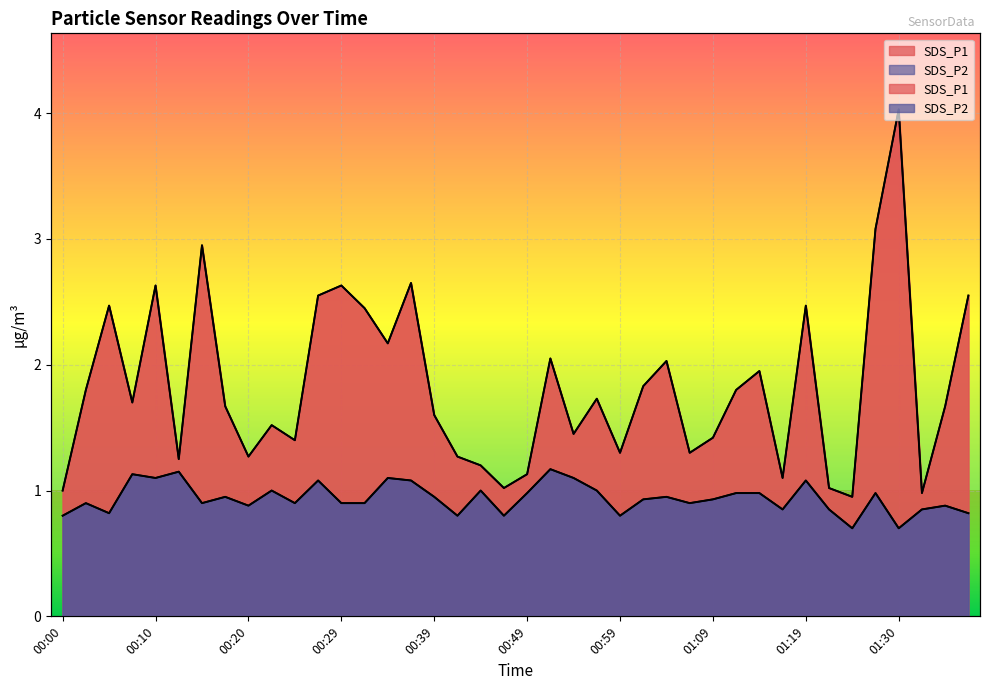

At which category is the sum across all series the highest?

01:30